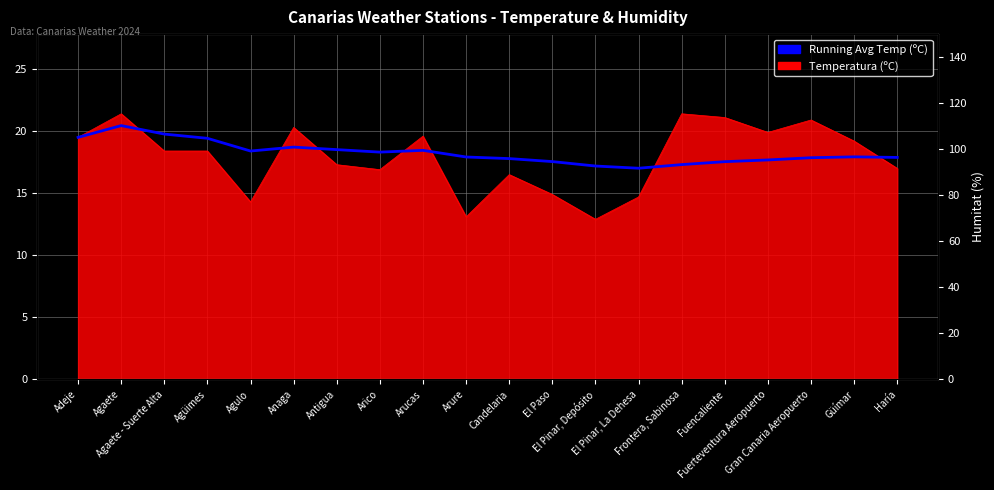

At which category does the data reach its first local peak?

Agaete